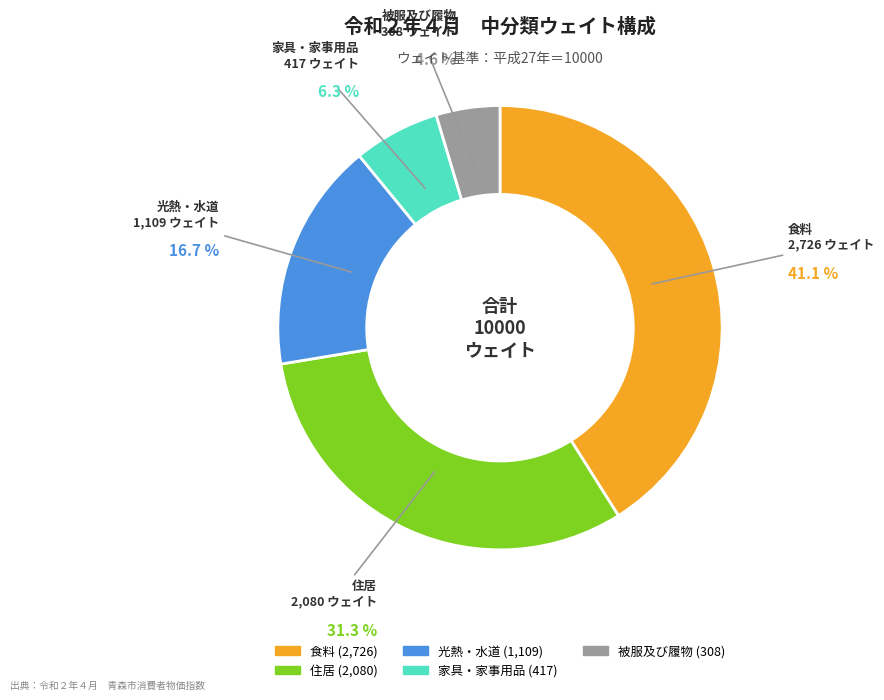

Does 食料 account for over 50% of the chart?

No